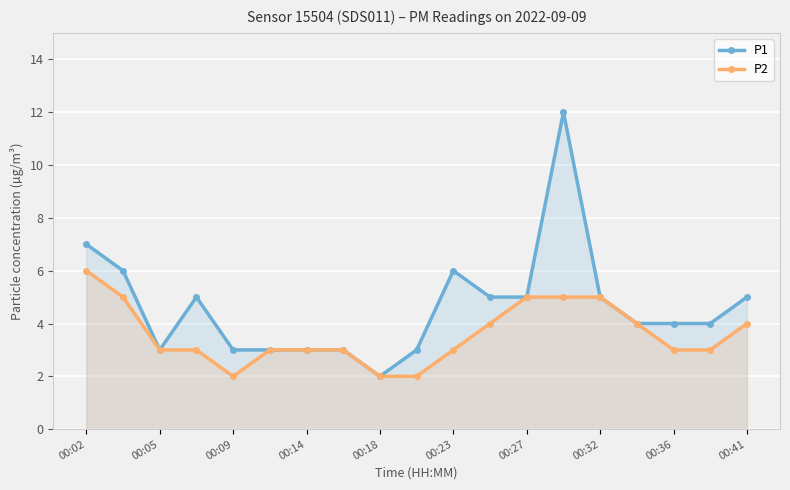

How many data points in P1 are less than 4?

7